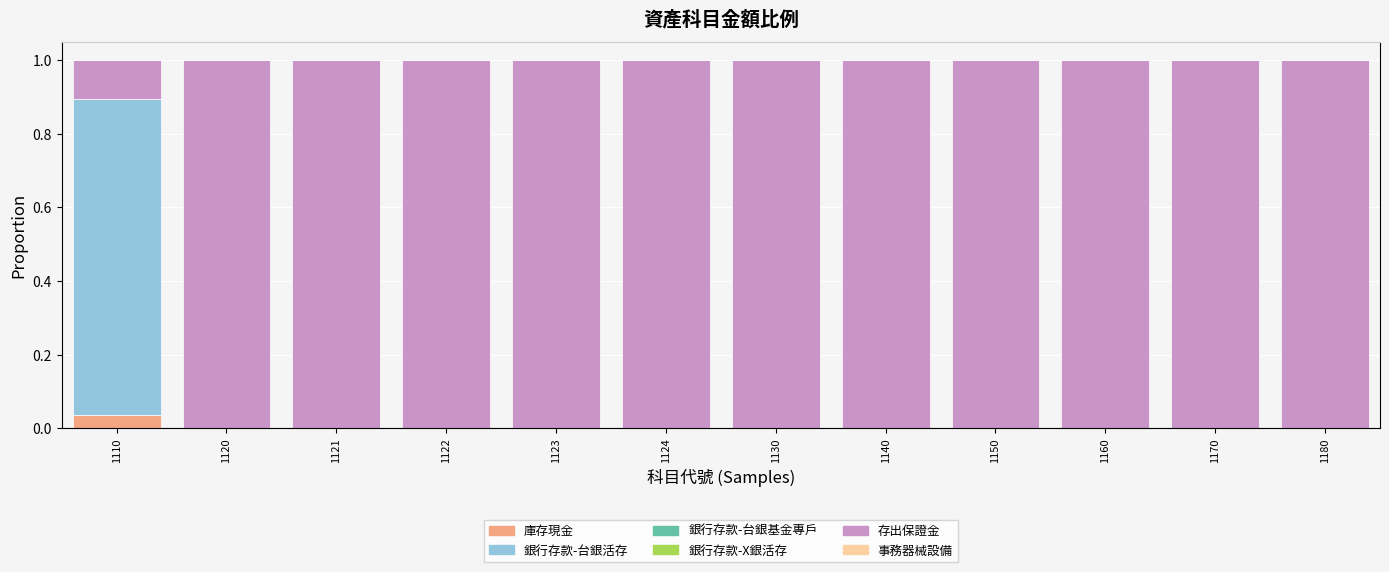

Rank the series by their maximum value, from highest to lowest.

存出保證金, 銀行存款-台銀活存, 庫存現金, 銀行存款-台銀基金專戶, 銀行存款-X銀活存, 事務器械設備